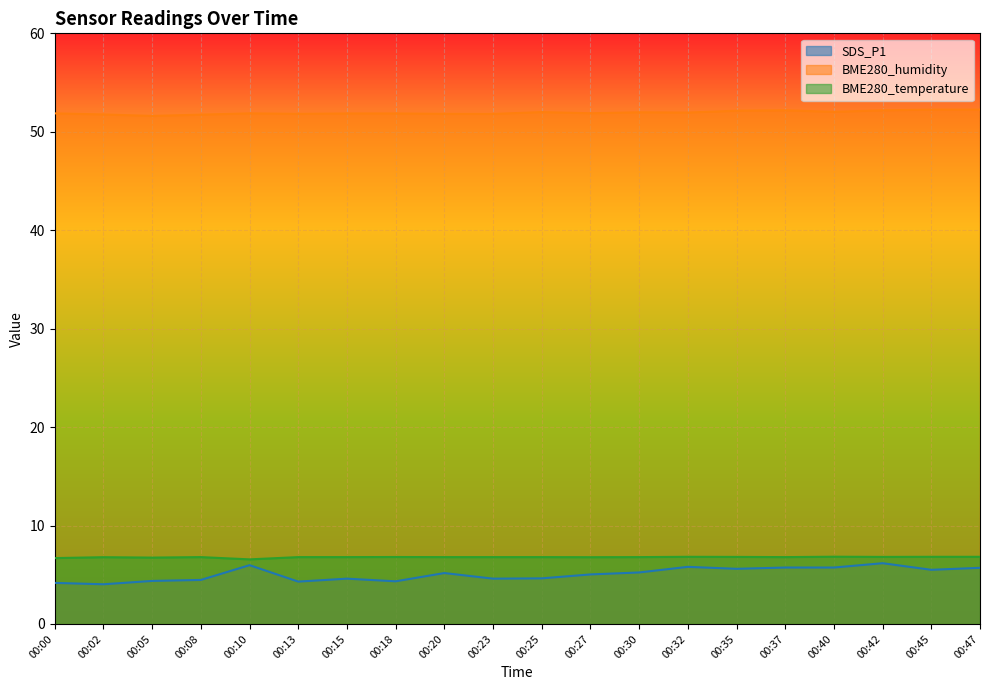

Reading left to right, transcribe all the data shown in this chart.

SDS_P1: 4.2	4.0	4.4	4.5	6.0	4.3	4.6	4.3	5.2	4.6	4.6	5.0	5.2	5.8	5.6	5.7	5.7	6.2	5.5	5.7
BME280_humidity: 51.9	51.8	51.6	51.7	51.9	51.8	51.9	51.9	51.8	51.8	52.0	51.9	52.0	52.0	52.1	52.2	52.0	52.2	52.2	52.2
BME280_temperature: 6.7	6.8	6.7	6.8	6.6	6.8	6.8	6.8	6.8	6.8	6.8	6.8	6.8	6.8	6.8	6.8	6.8	6.8	6.8	6.8